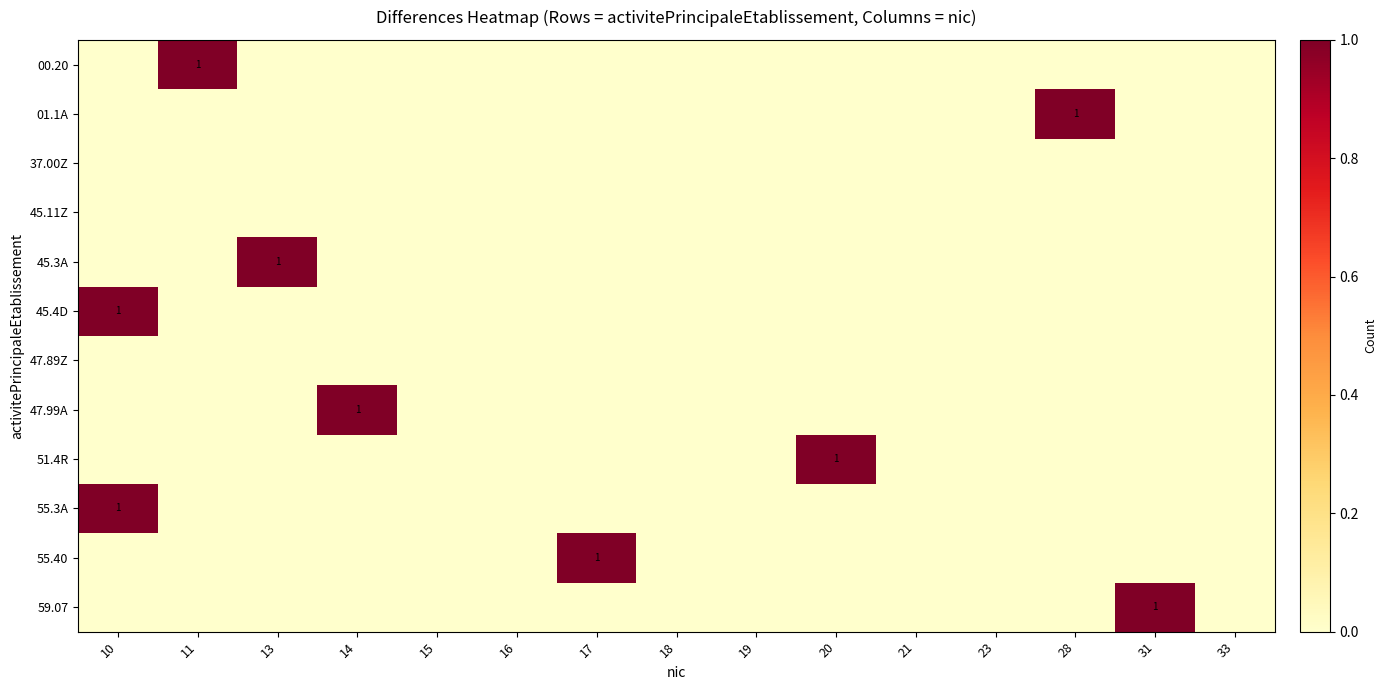

Which series changed the most between 13 and 15?

45.3A